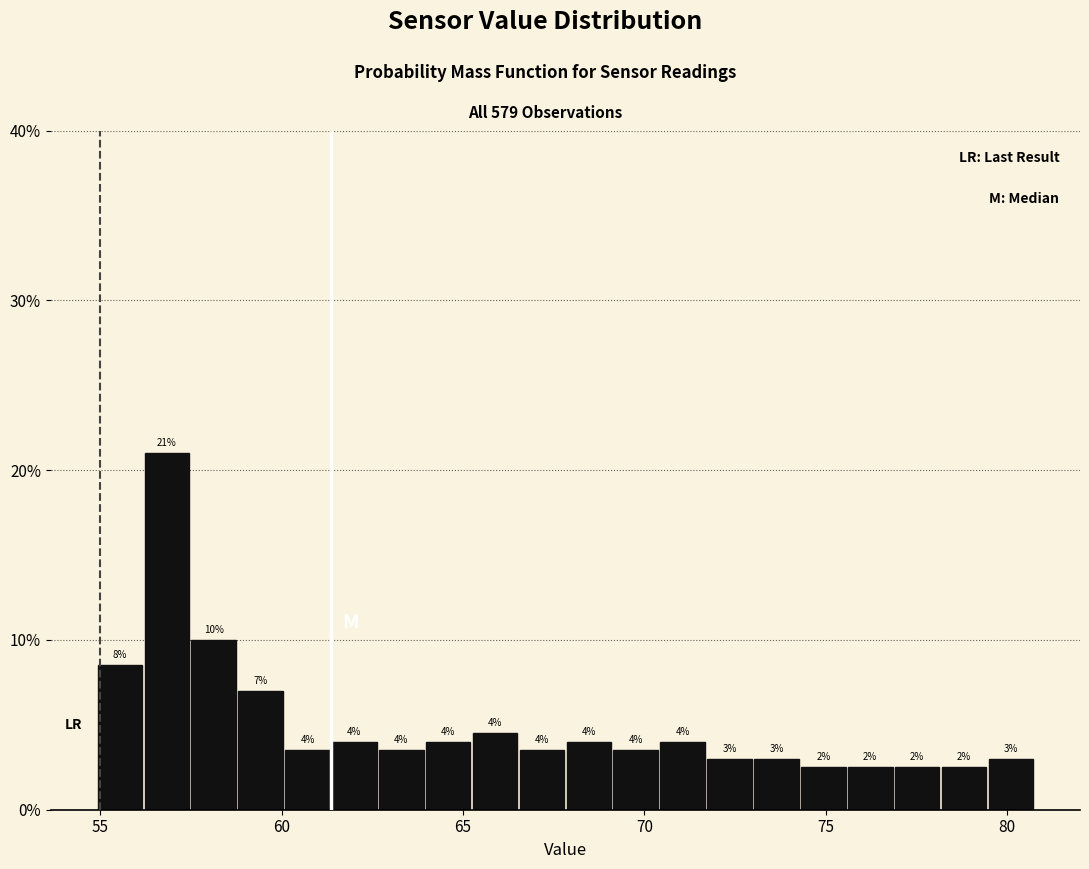

Read against the x-axis, roughly where is the centre of the tallest bar?

57.0